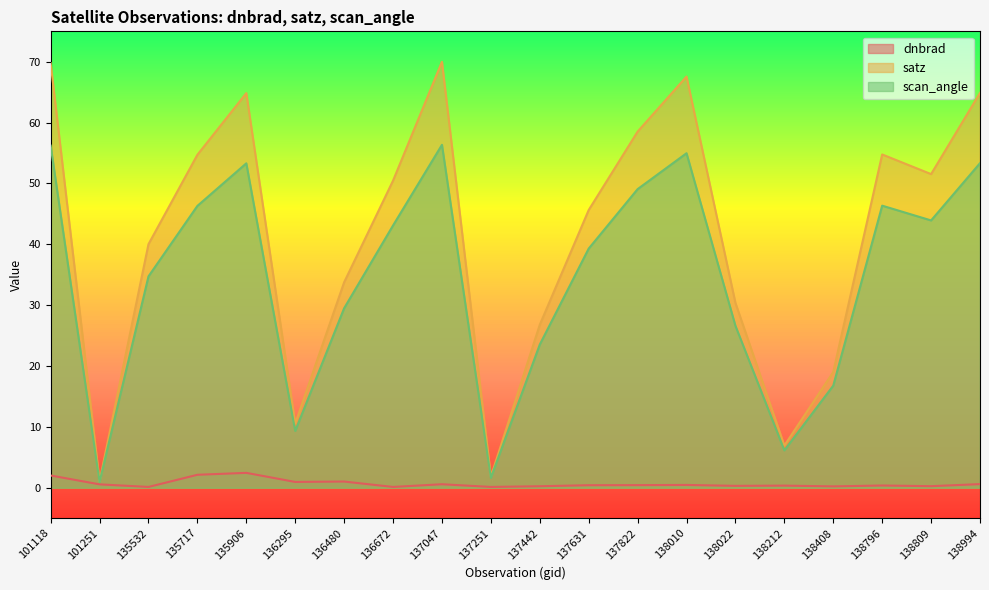

Between 137442 and 138408, which series saw the biggest shift?

satz